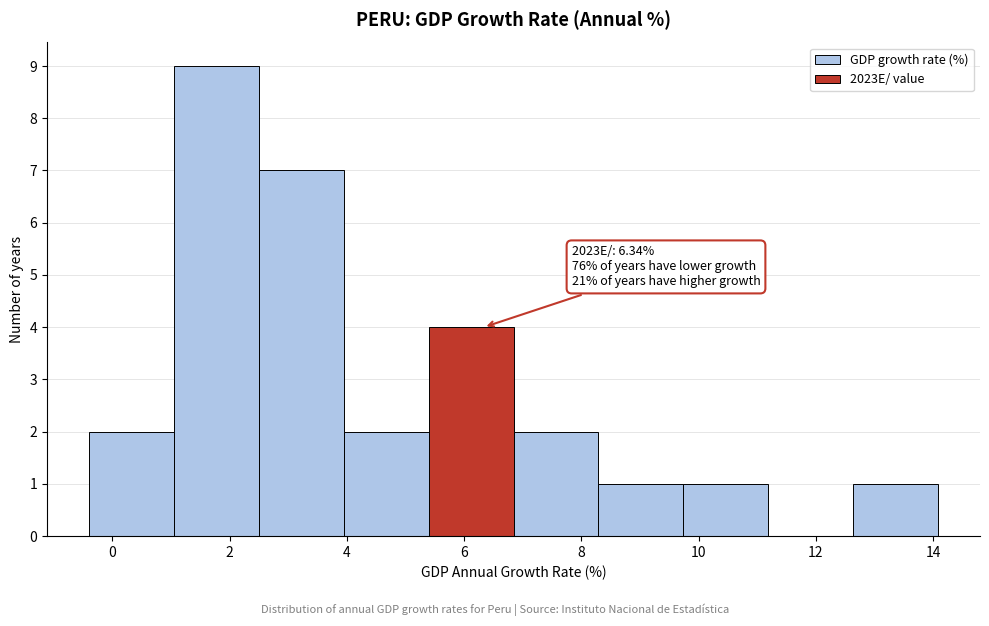

Which range on the x-axis has the tallest bar?

1.0 to 2.6